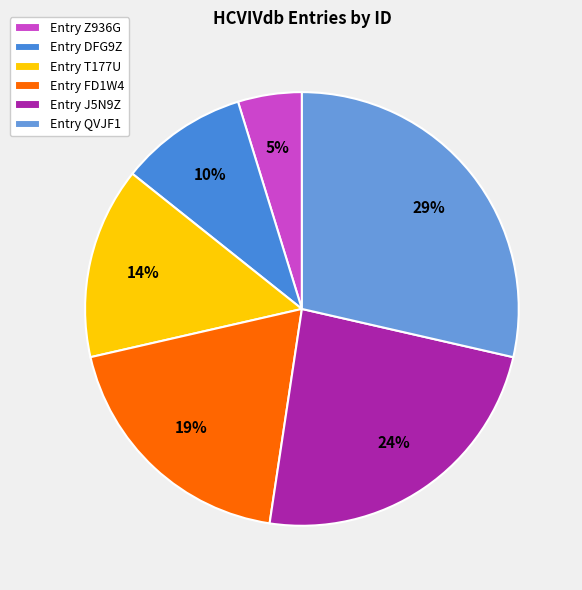

To the nearest percent, what is the average slice percentage?

17%